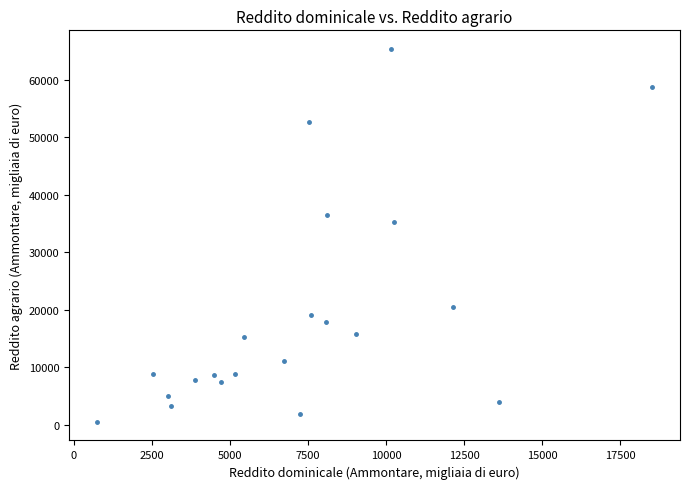

What Y value in the scatter plot is closest to 32963?

35318